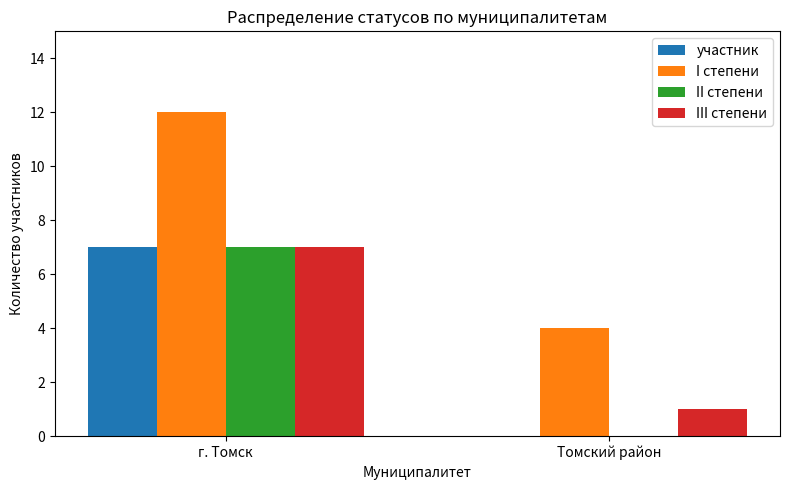

At which label is участник closest to 3?

Томский район